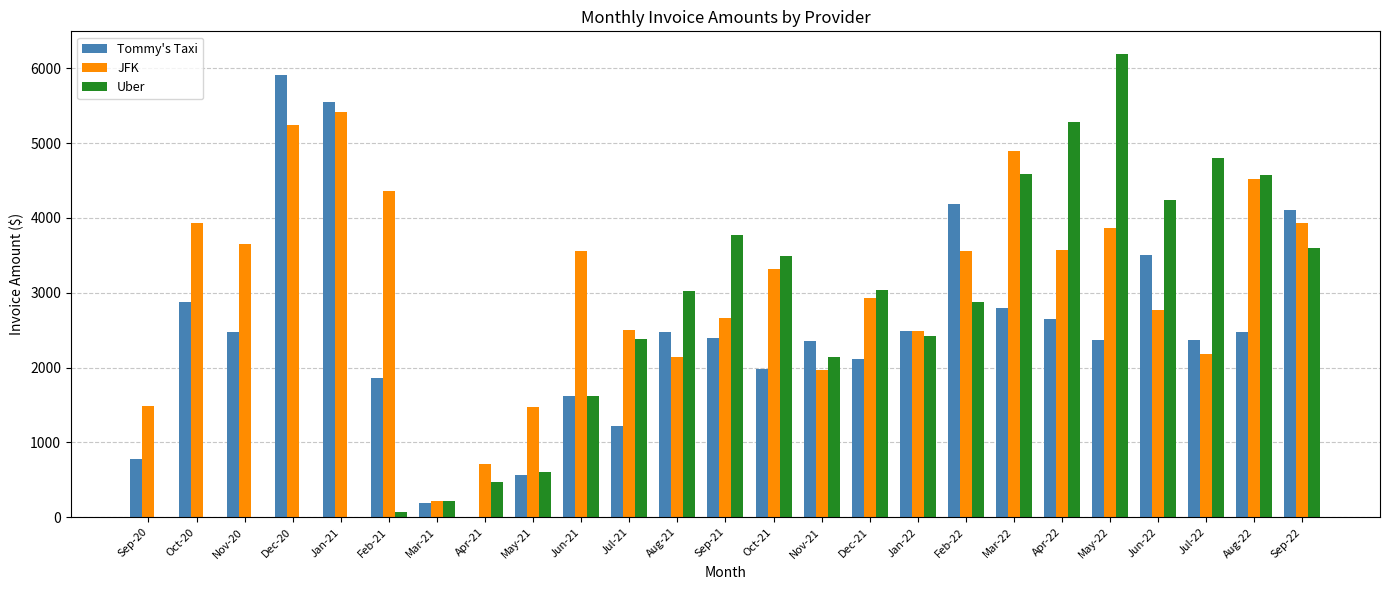

What is the sum of all Tommy's Taxi values?

61325.1